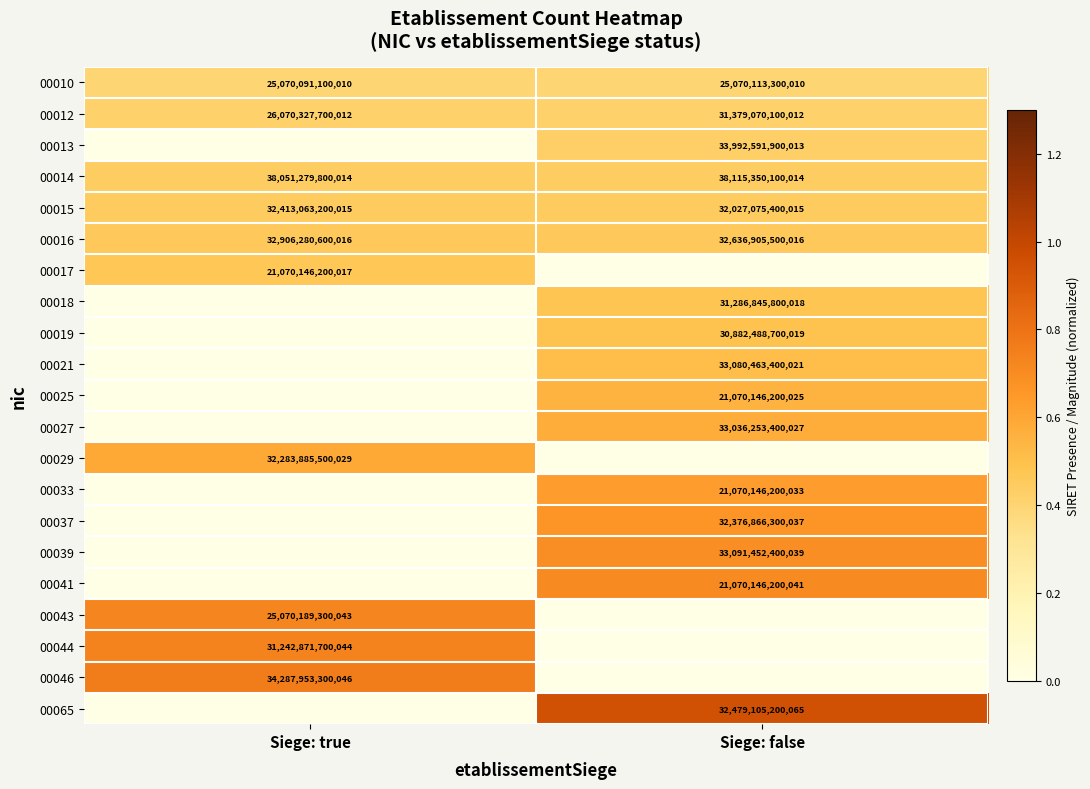

Is it true that 00065 equals 32479105200065 at Siege: false?

True